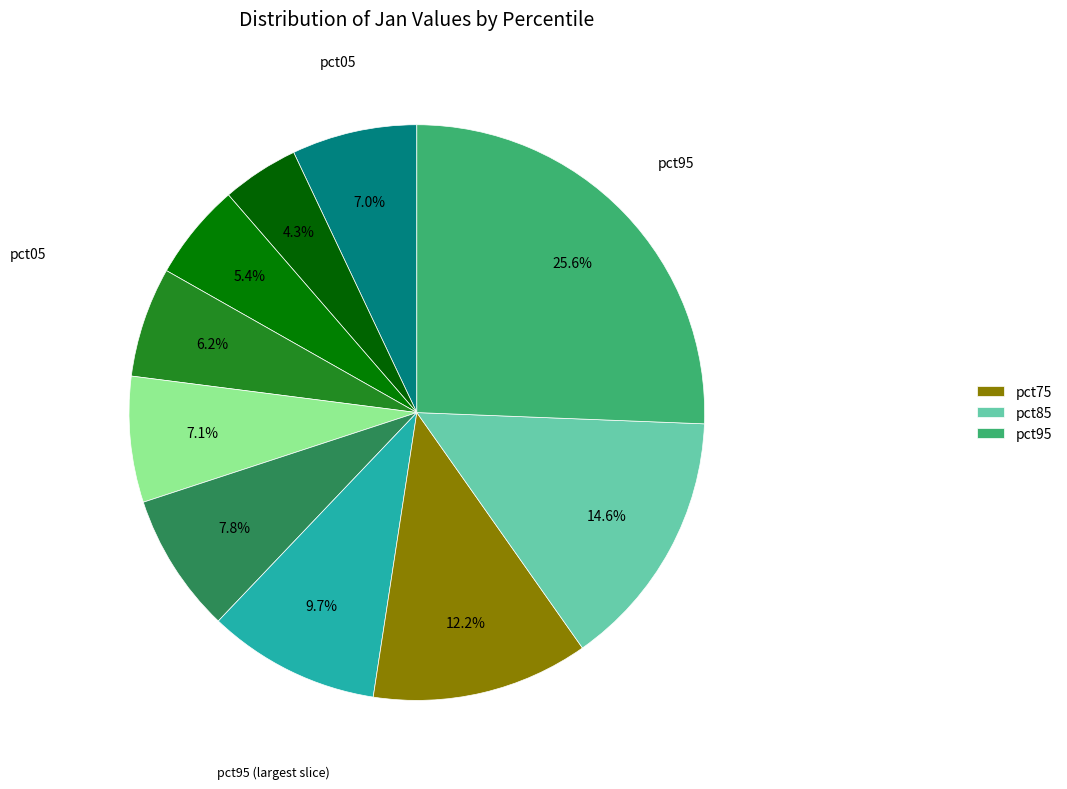

How many segments does this pie chart have?

10